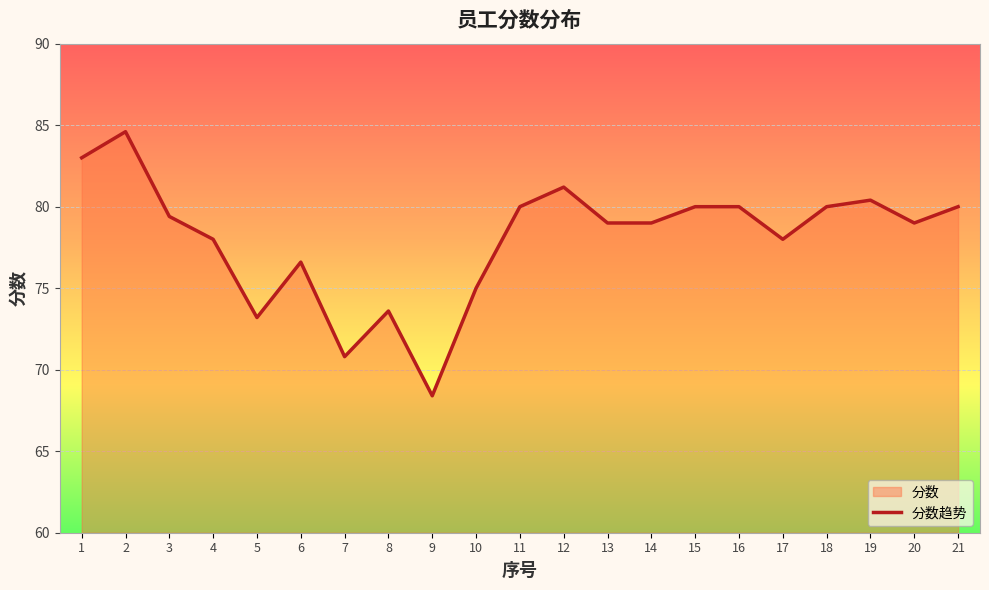

Where does the data first go above 79?

1